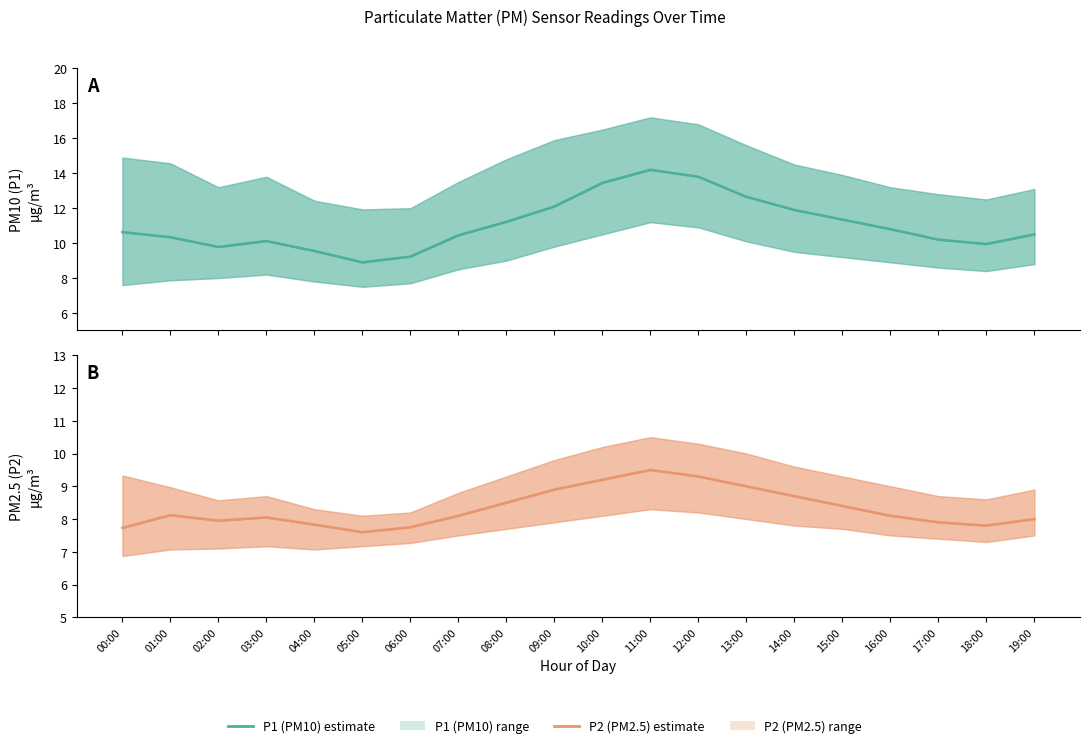

True or false: P2 (PM2.5) estimate has more than 2 points higher than both neighbors.

True